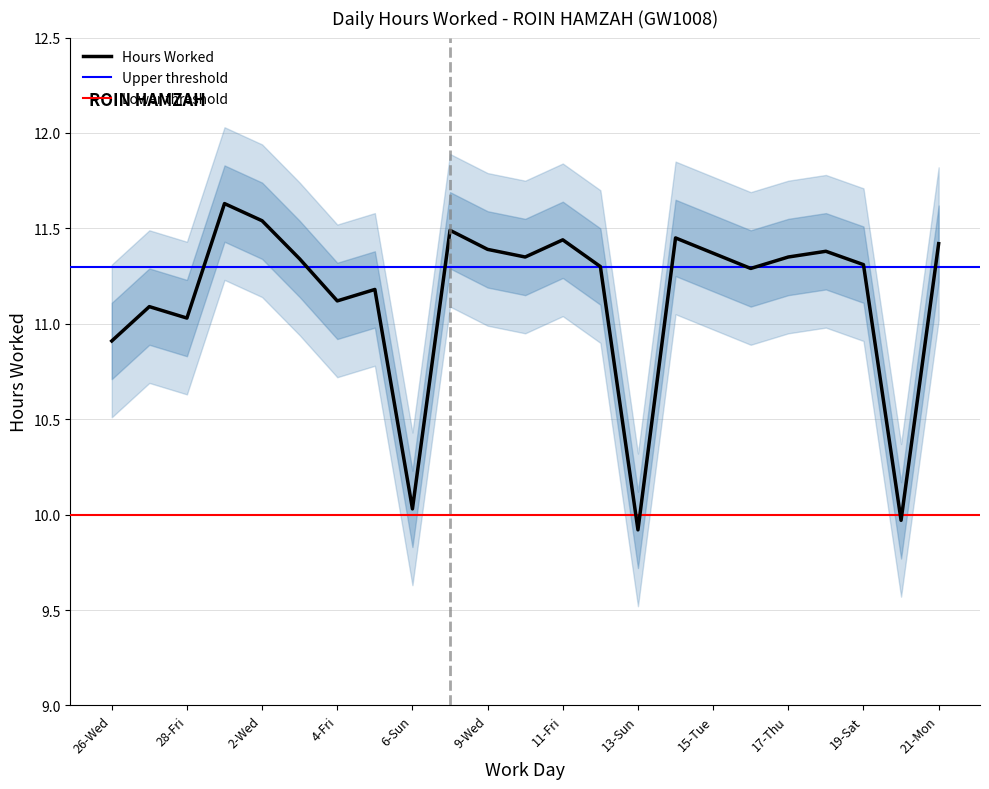

At which label does the data first exceed 11?

27-Thu